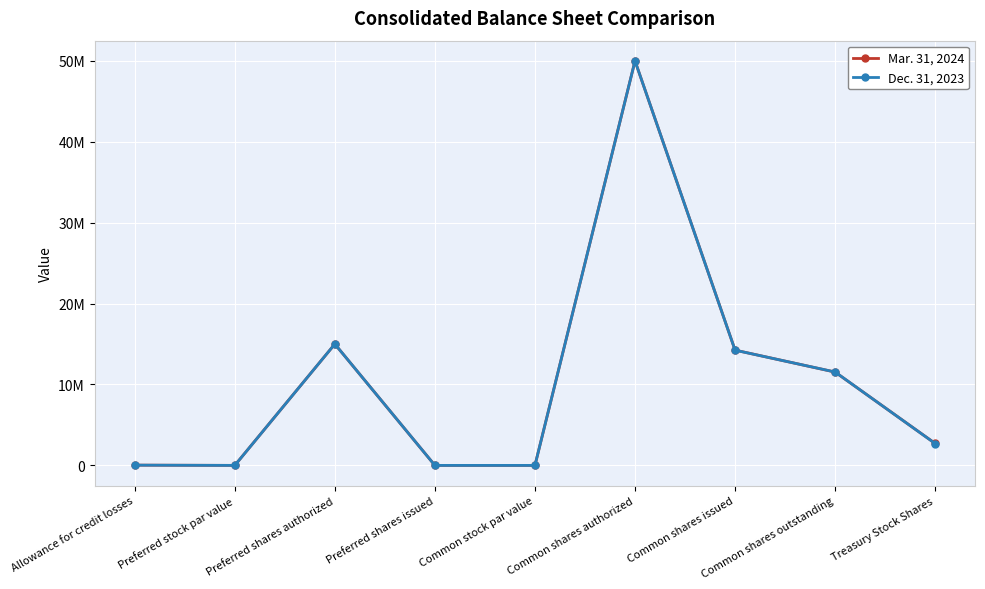

What value does the Mar. 31, 2024 series have at Common shares issued?

14247795